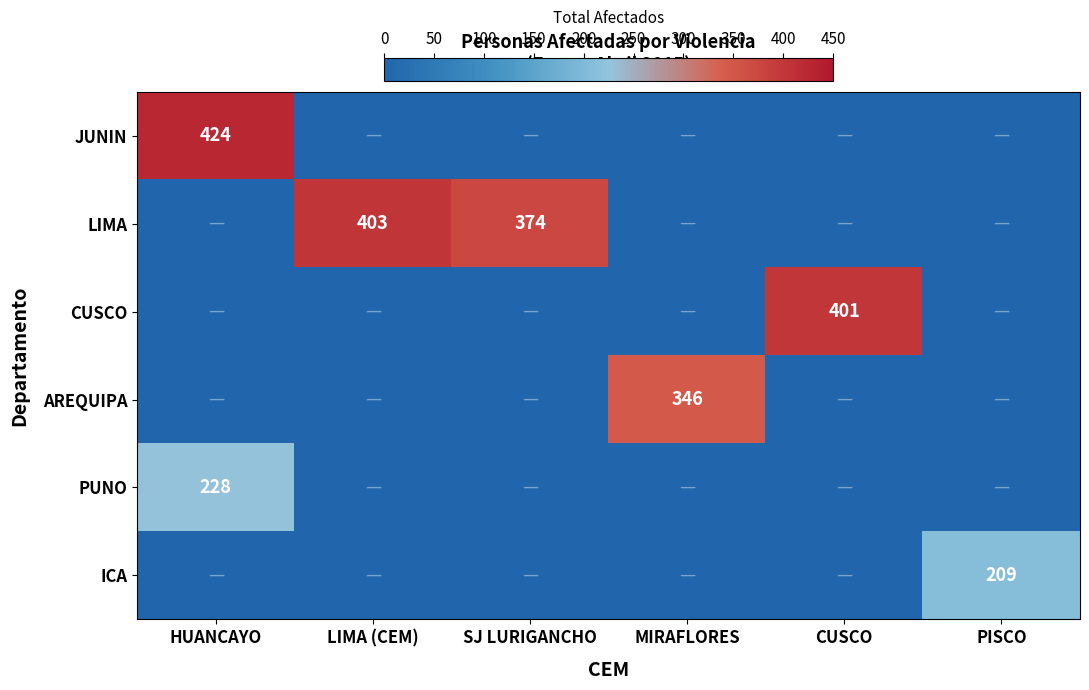

The LIMA series shows 403 at LIMA (CEM). True or false?

True